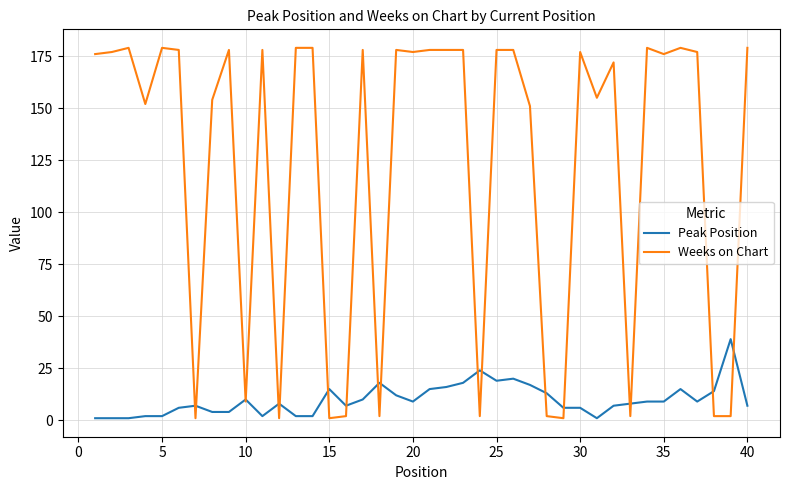

Reading left to right, extract all data points from this chart.

Peak Position: 1	1	1	2	2	6	7	4	4	10	2	8	2	2	15	7	10	18	12	9	15	16	18	24	19	20	17	13	6	6	1	7	8	9	9	15	9	14	39	7
Weeks on Chart: 176	177	179	152	179	178	1	154	178	9	178	1	179	179	1	2	178	2	178	177	178	178	178	2	178	178	151	2	1	177	155	172	2	179	176	179	177	2	2	179